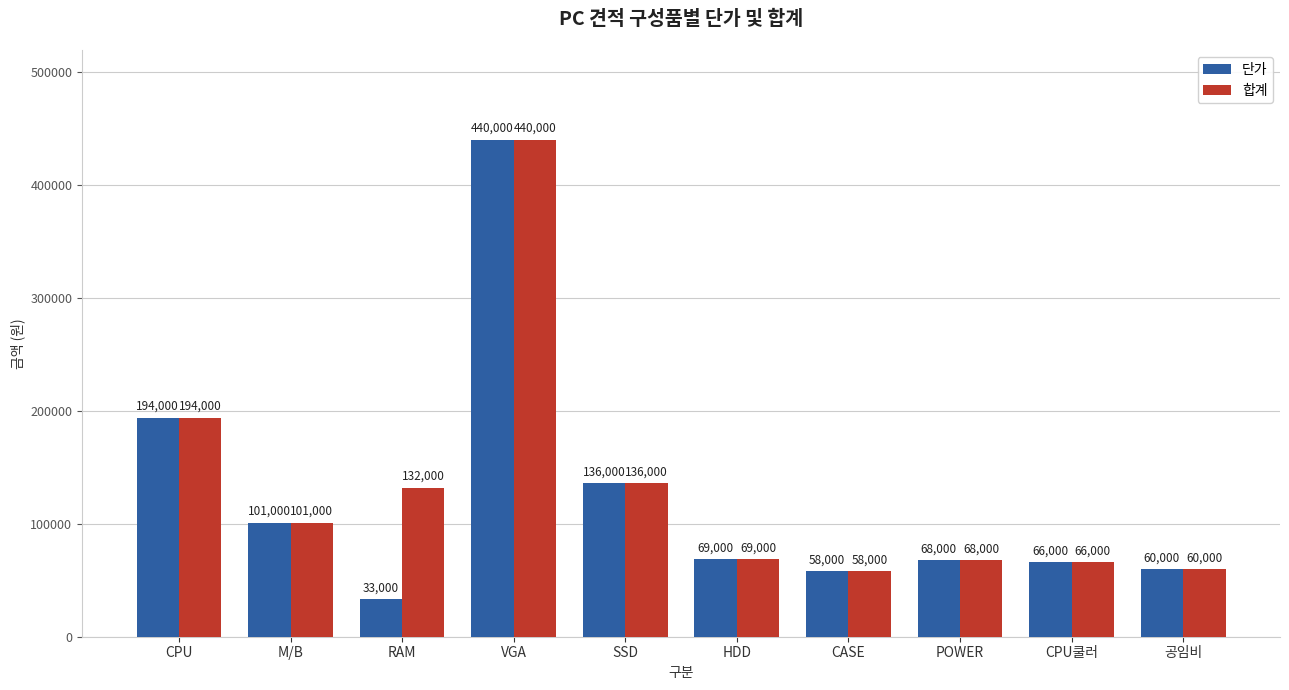

What value does the 단가 series have at CPU쿨러, to the nearest 10?

66000